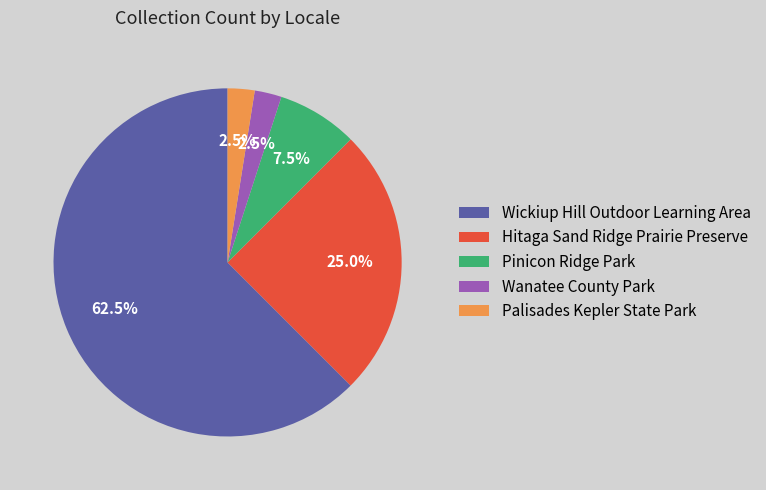

Combined, what portion of the pie is Pinicon Ridge Park and Wanatee County Park?

10.0%